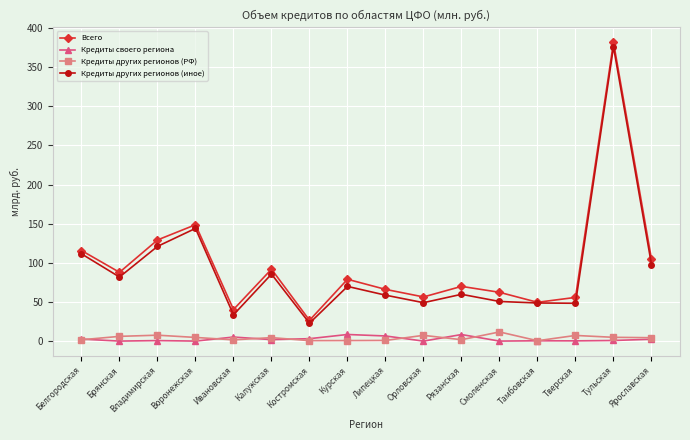

Which series changed the most between Белгородская and Курская?

Кредиты других регионов (иное)